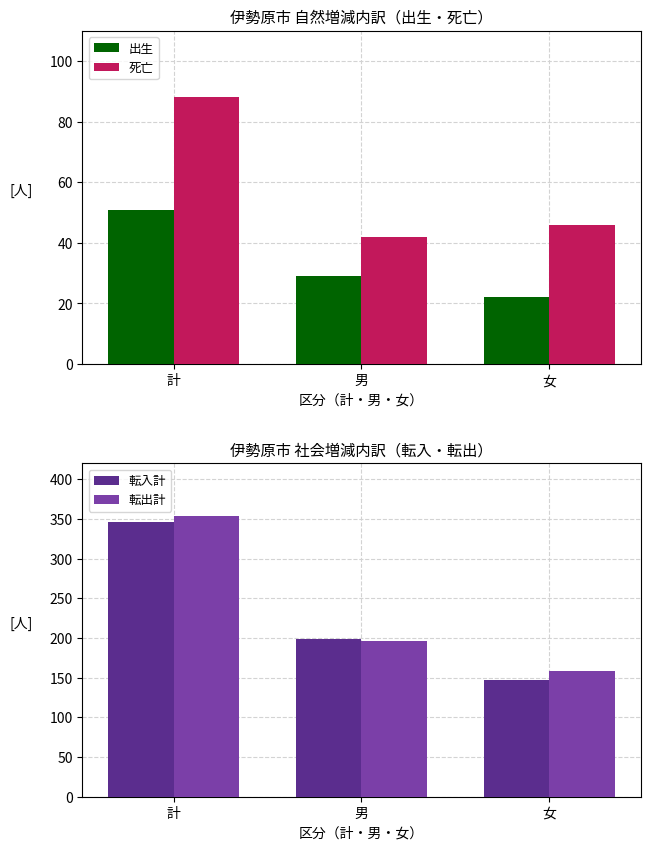

Rank the categories by 死亡 value from lowest to highest.

男, 女, 計